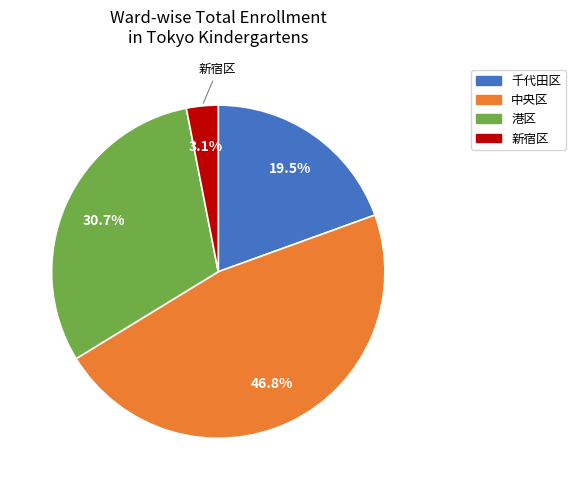

To the nearest percent, what is the difference between the largest and smallest slice percentages?

44%